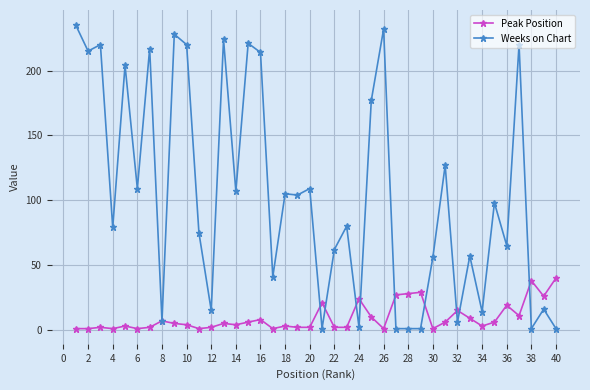

List the series in order of their peak value, lowest first.

Peak Position, Weeks on Chart